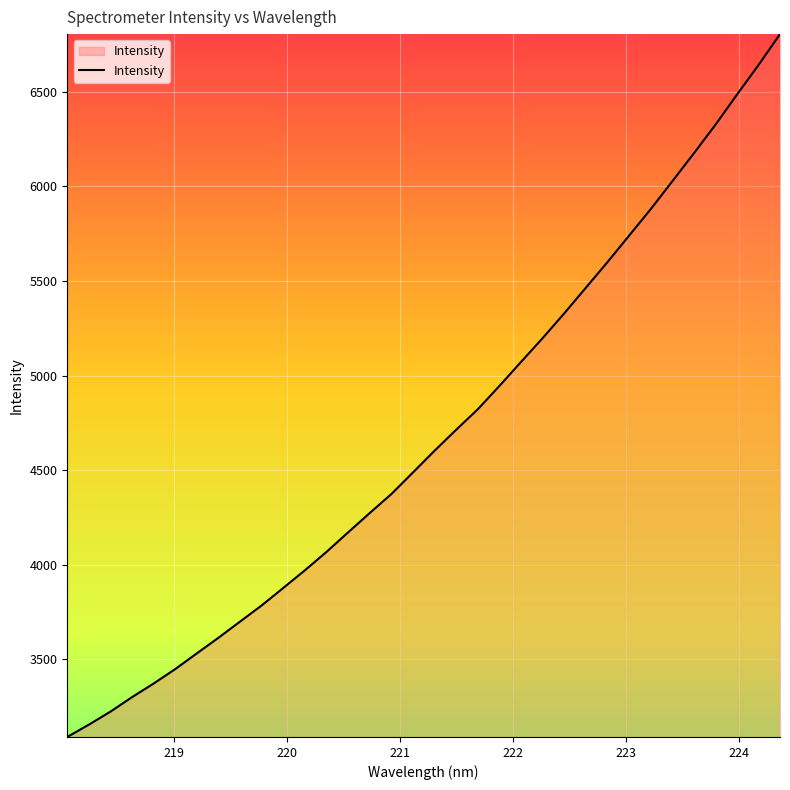

What is the smallest value displayed?

3090.3